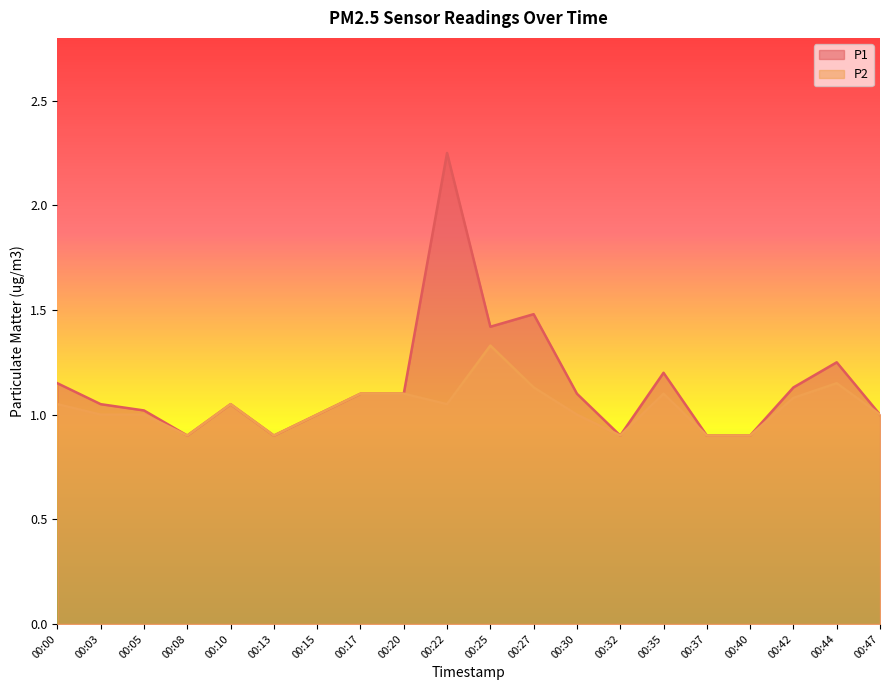

Where is P1 nearest to the value 1?

00:15